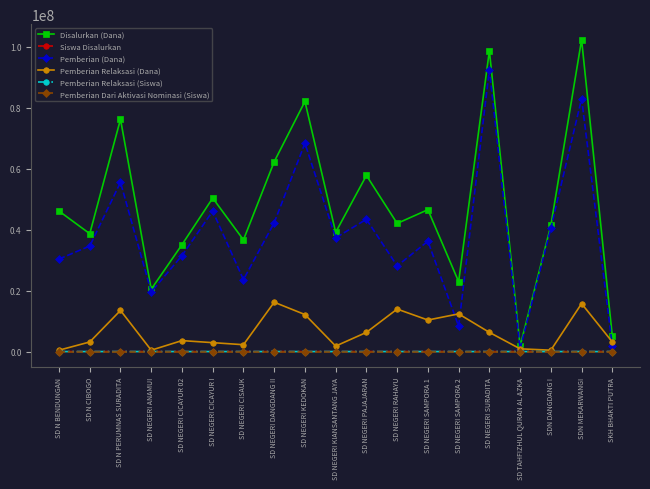

True or false: Pemberian Relaksasi (Dana) has more than 0 points higher than both neighbors.

True